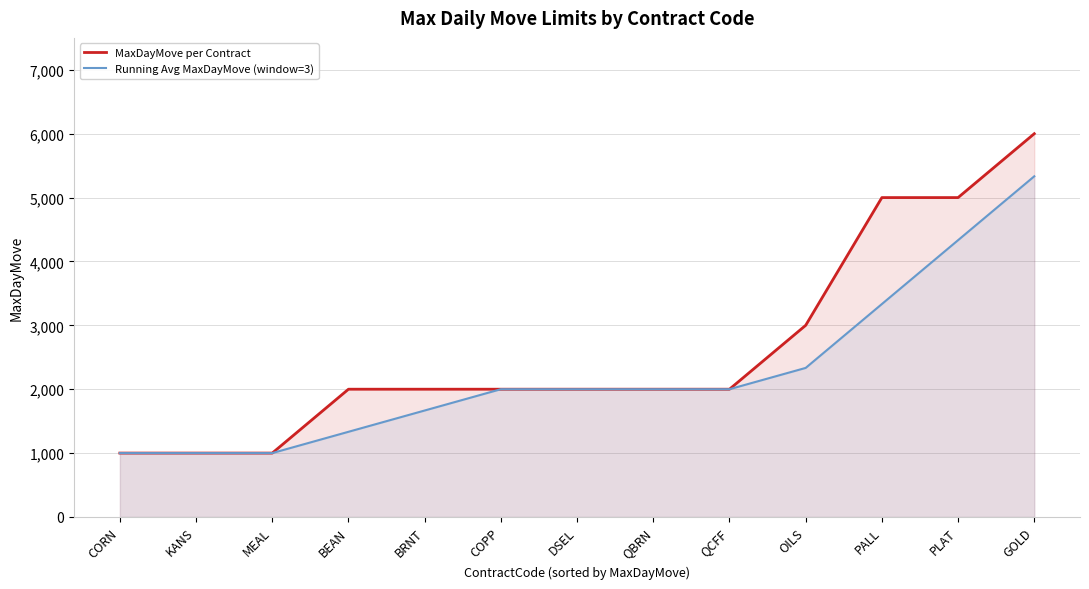

True or false: Running Avg MaxDayMove (window=3) has more than 0 interior local peaks.

False